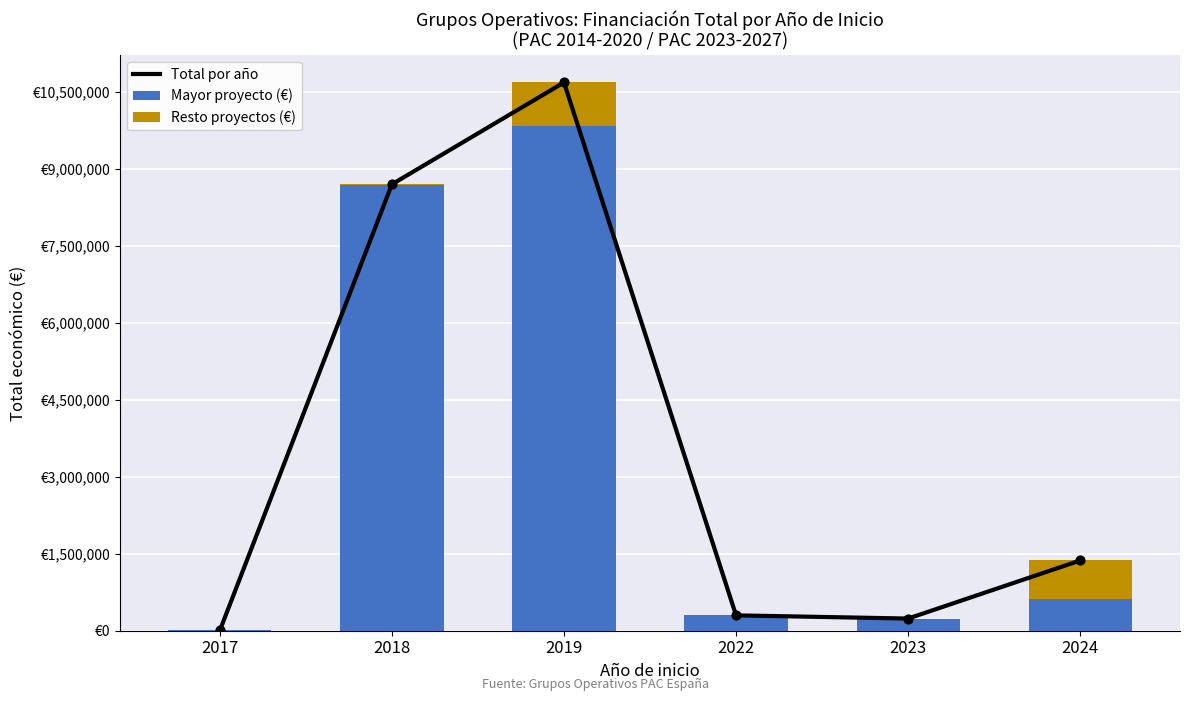

Is the value of Total por año at 2022 greater than the value of Mayor proyecto (€) at 2024?

No